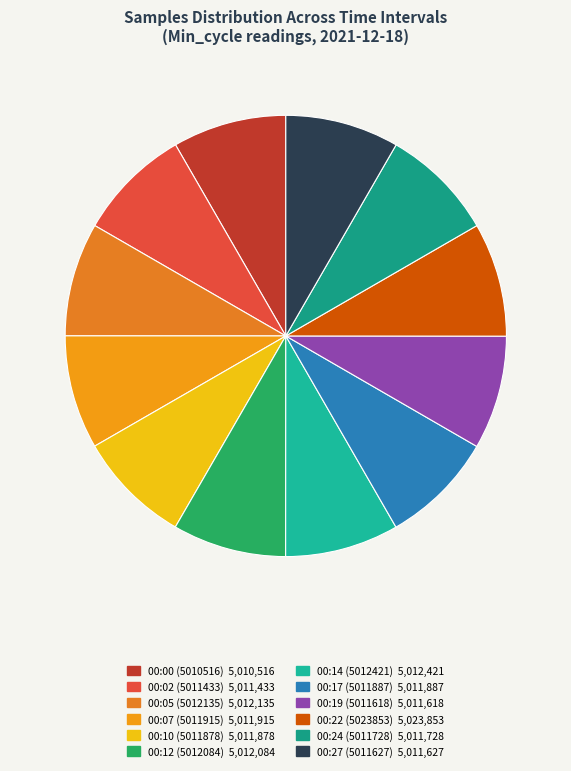

How many slices are in this pie chart?

12